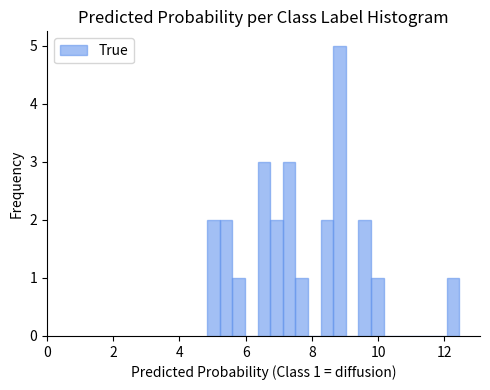

Around what value on the x-axis is the tallest bar? Give the approximate position of its centre, as read against the axis.

8.8